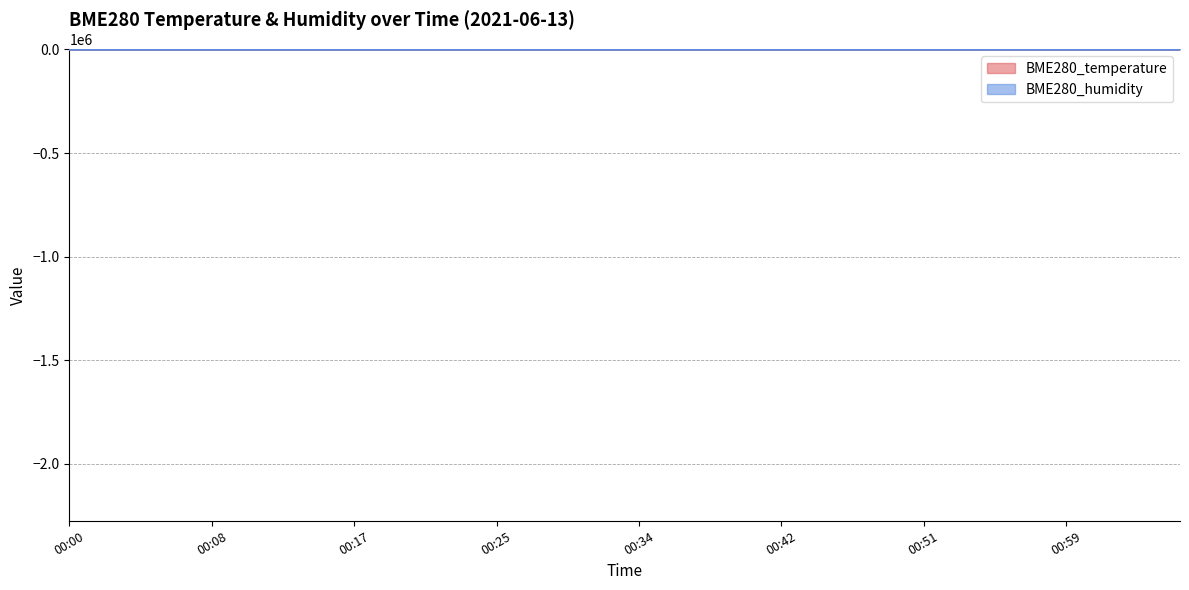

True or false: BME280_humidity and BME280_temperature cross at least once.

False